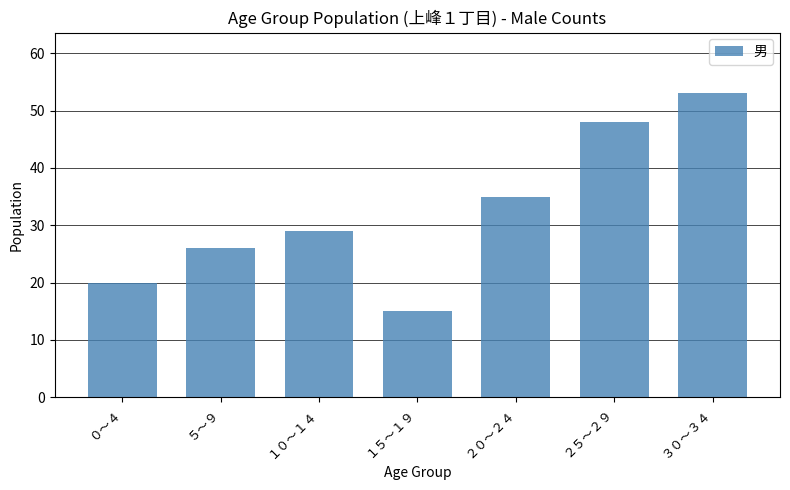

What position from the right is １０～１４?

5